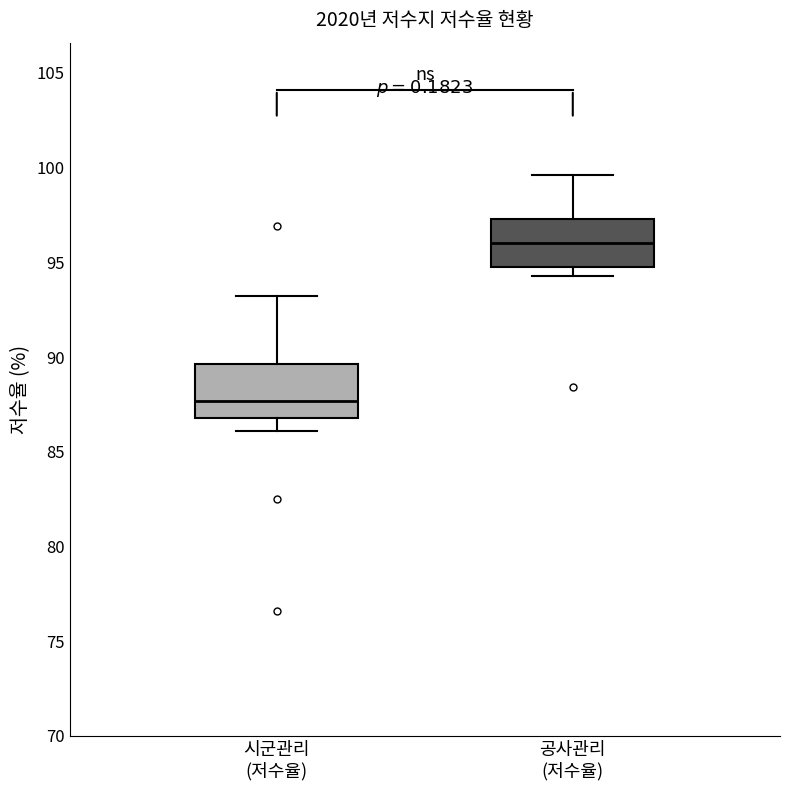

Where is the upper edge of the box for 시군관리 (저수율) on the y-axis? The values are not printed on the chart, so give them approximately, as read against the axis.

89.5